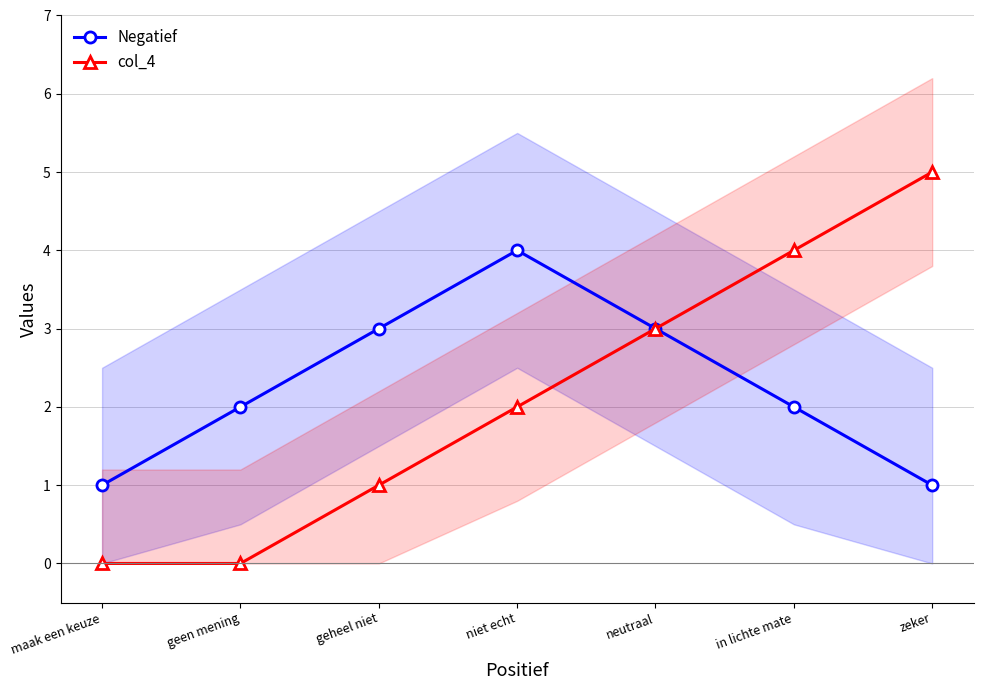

What is the difference between the maximum and minimum values in the col_4 series?

5